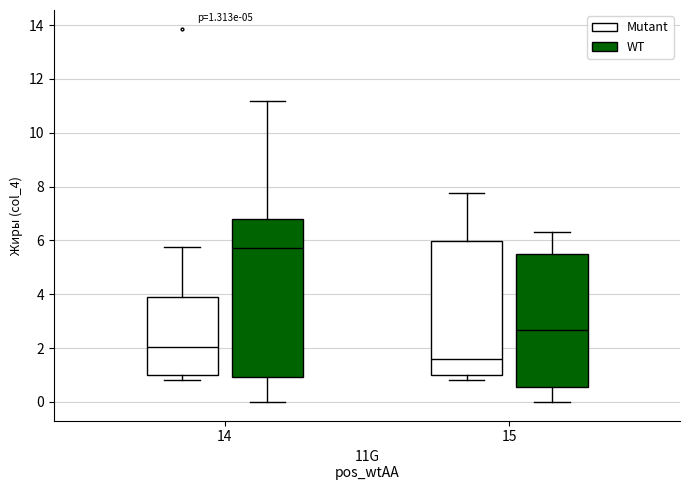

Comparing the boxes themselves (not the whiskers), which one is the tallest?

14 (WT)